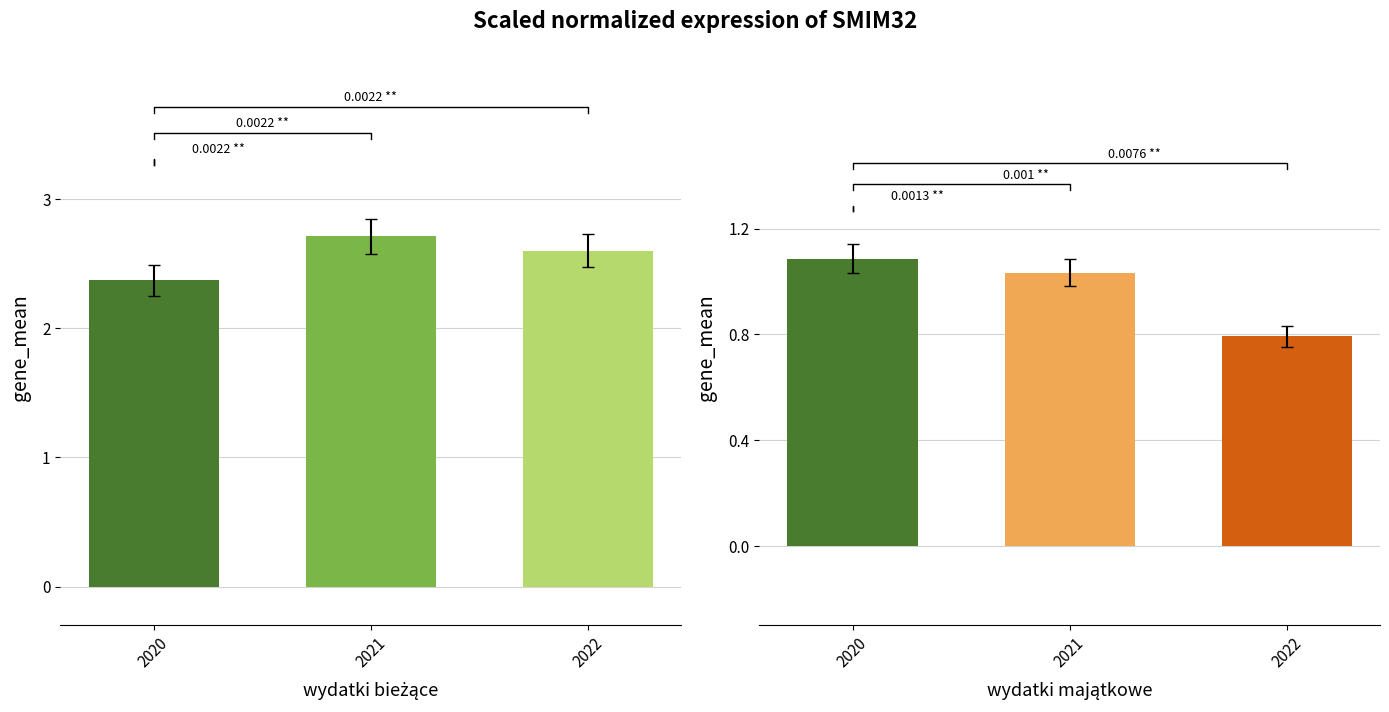

What is the spread (max minus min) of values at 2021?

1.7